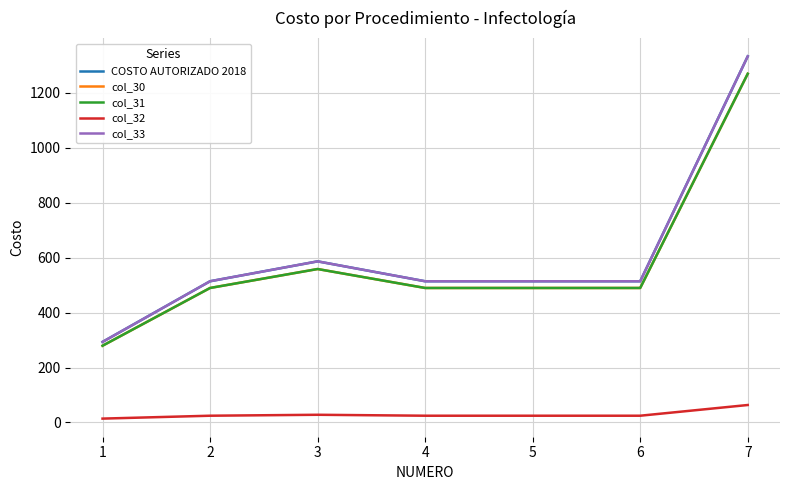

What is the smallest value displayed?

14.0